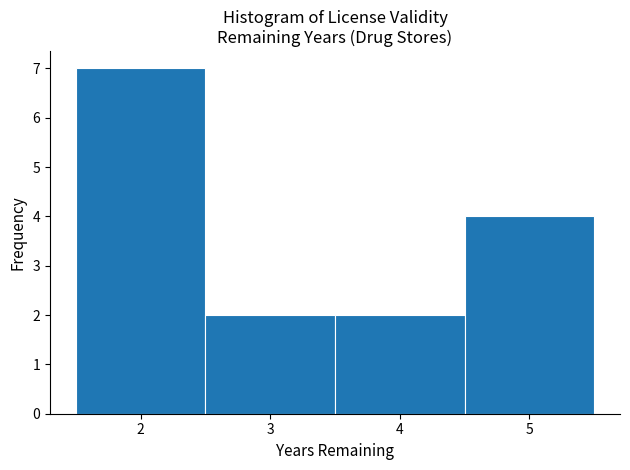

Which range on the x-axis has the tallest bar?

1.5 to 2.5